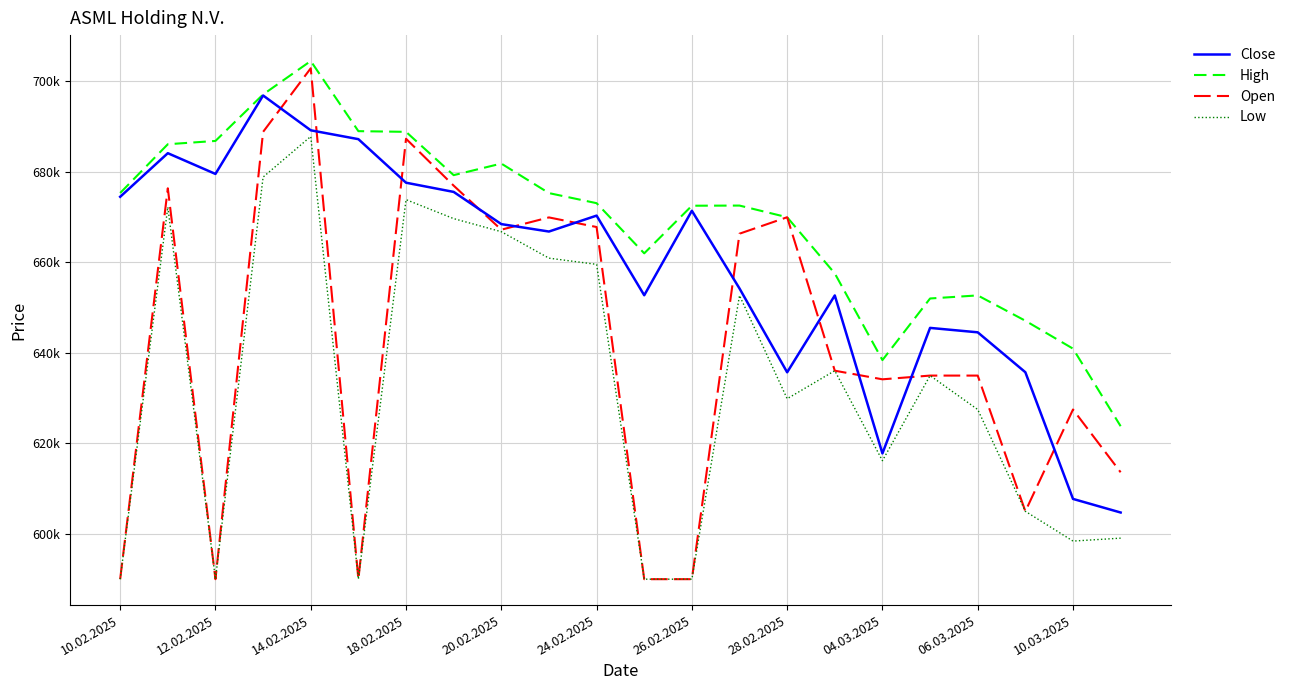

What are all the series names shown in the legend?

Close, High, Open, Low